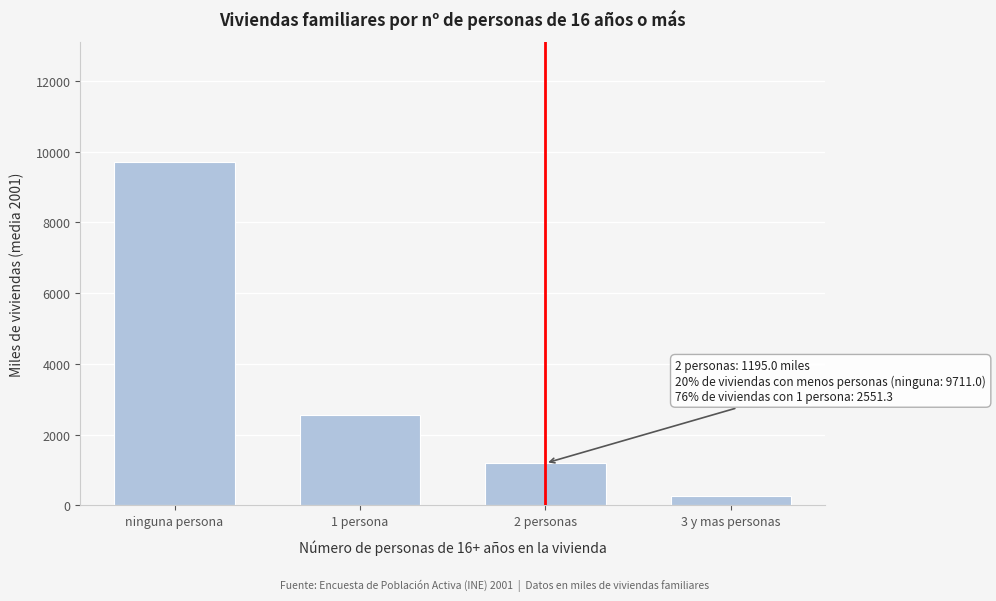

The value at 1 persona is 2551.3. True or false?

True